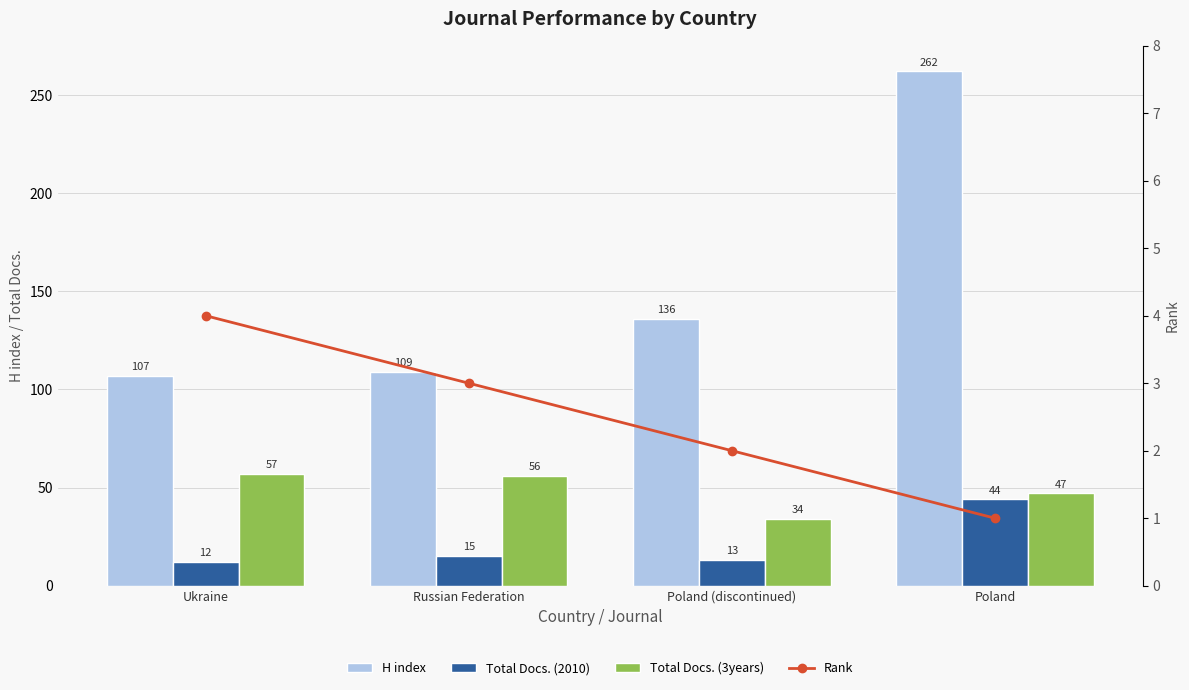

Which has a higher value, Russian Federation or Ukraine?

Russian Federation